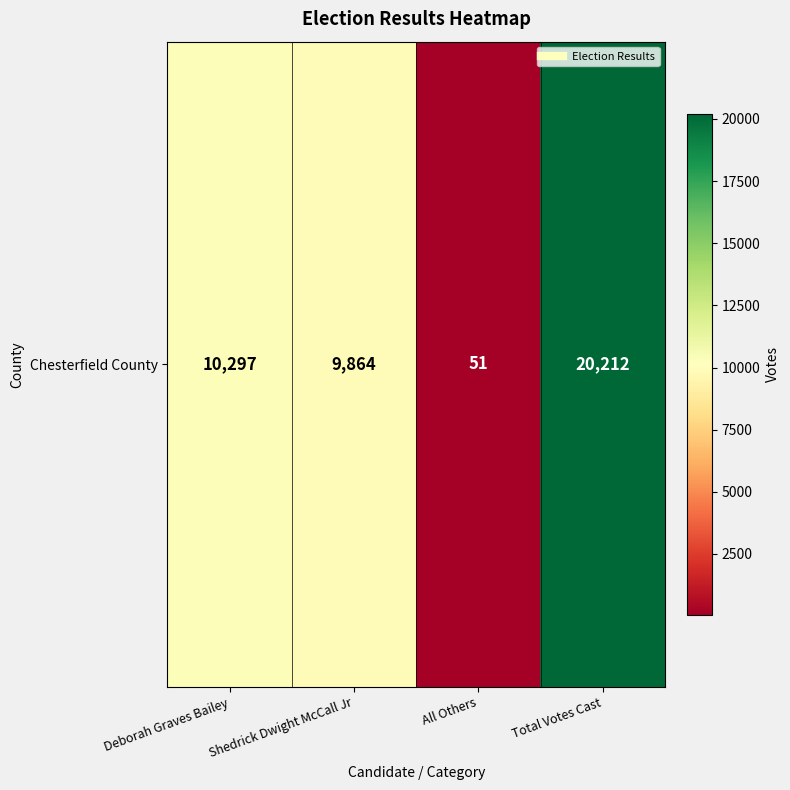

Where is the data nearest to the value 10131?

Deborah Graves Bailey